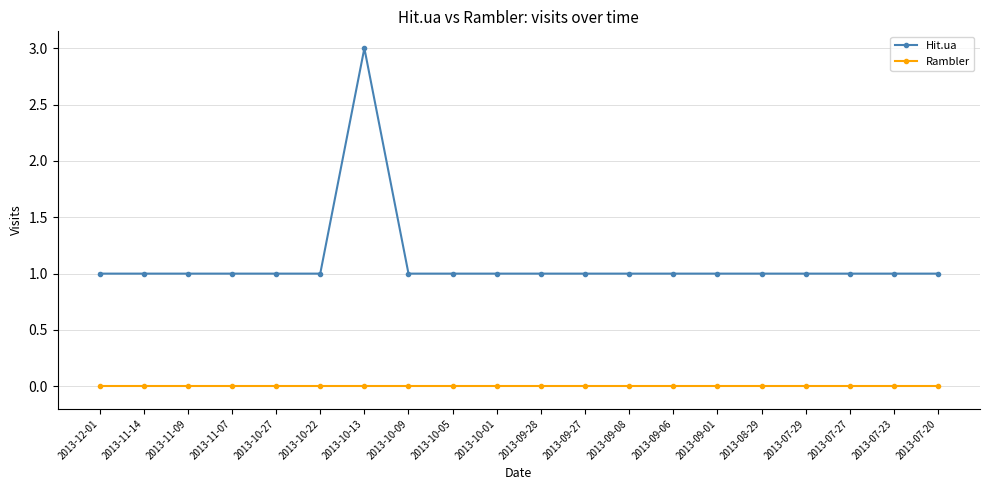

True or false: Hit.ua and Rambler cross at least once.

False